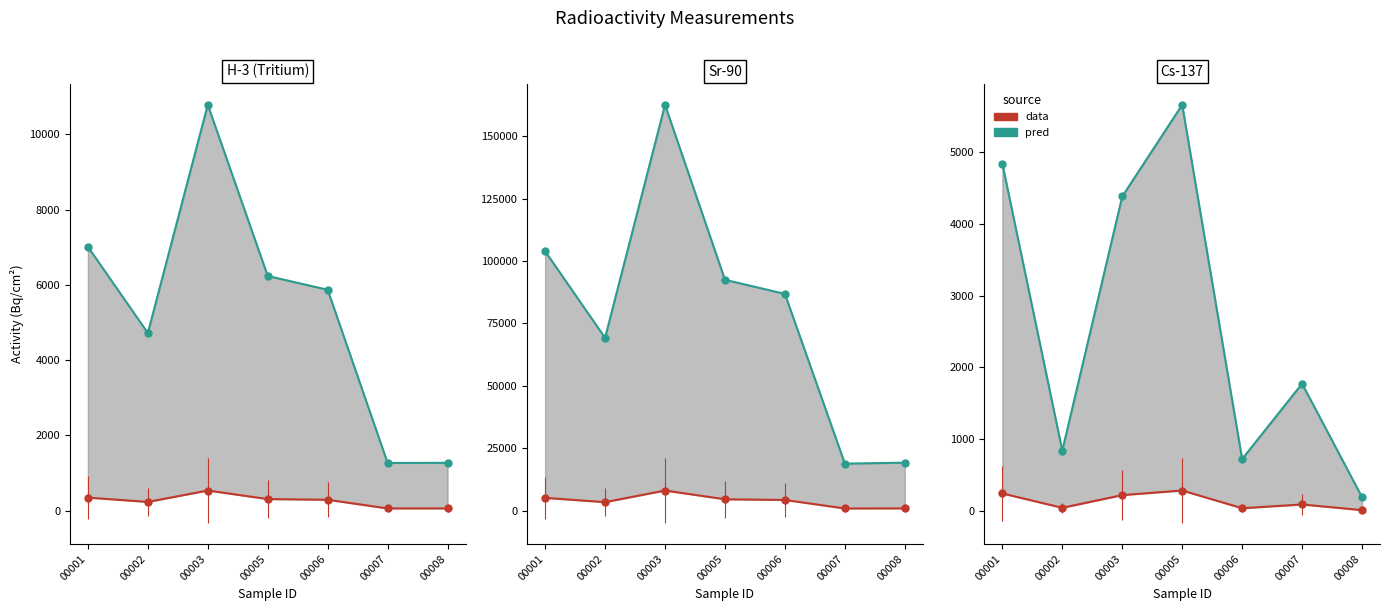

At which category is the sum across all series the highest?

00005